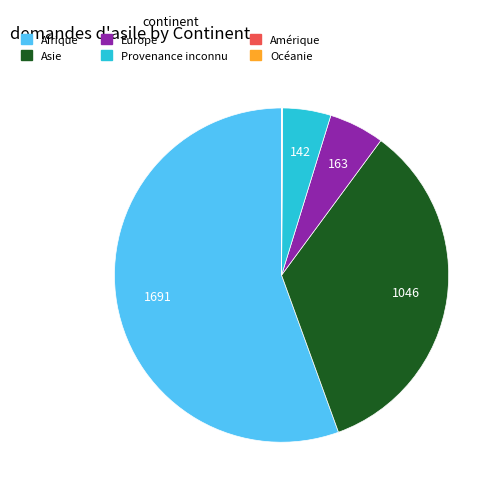

Between Europe and Asie, which is larger?

Asie